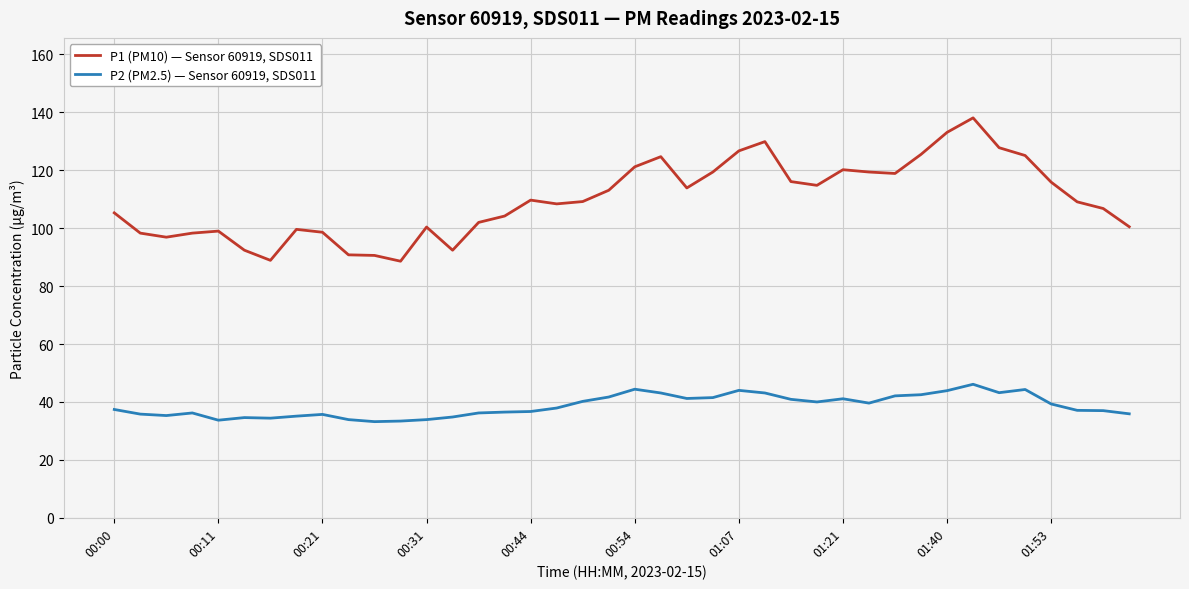

Which series has the largest total across all categories?

P1 (PM10) — Sensor 60919, SDS011